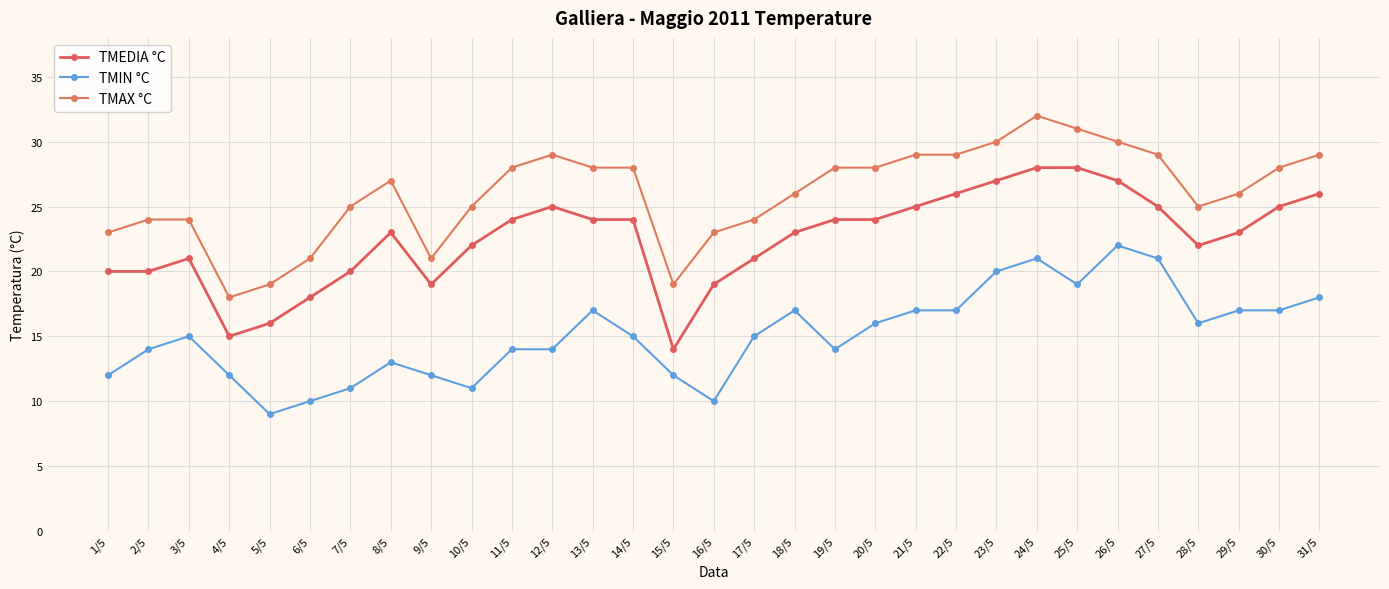

How many values in the TMAX °C series are below 27?

15